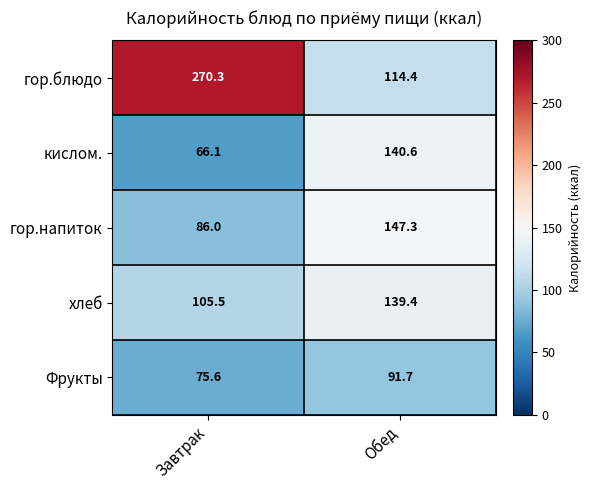

The value of Фрукты at Завтрак is 75.6. True or false?

True